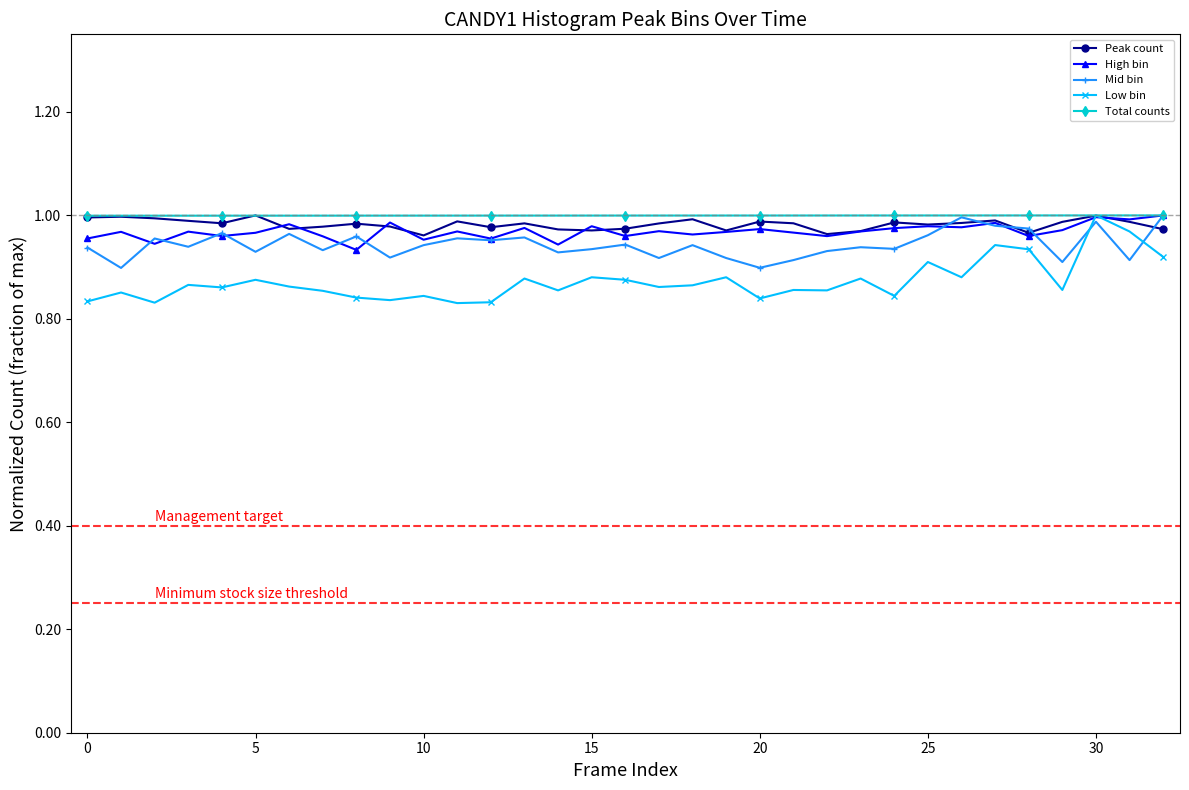

At how many categories does at least one series exceed 0?

33